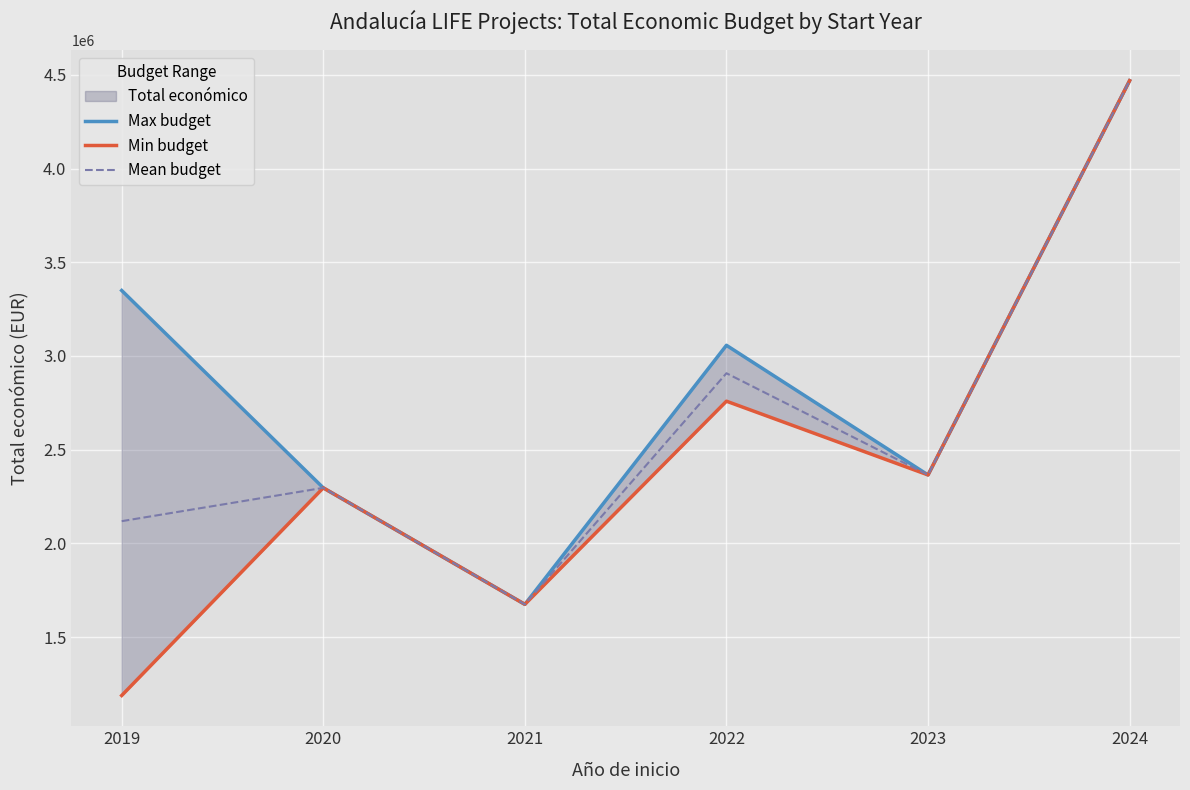

At how many categories does at least one series exceed 2766515?

3